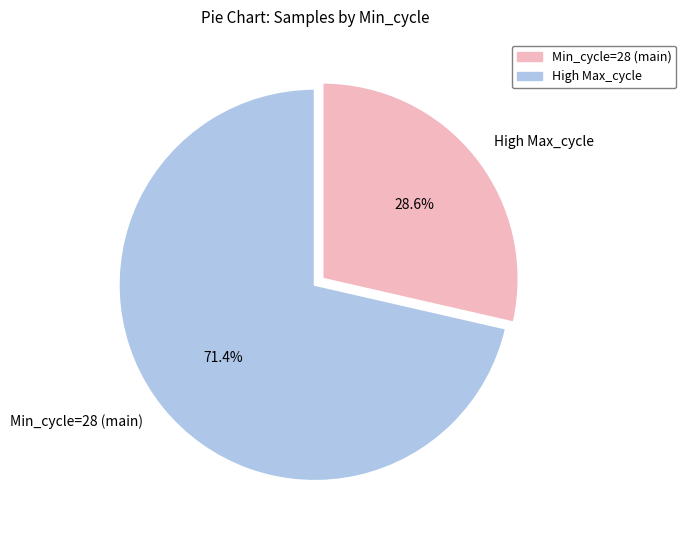

To the nearest percent, what is the average slice percentage?

50%